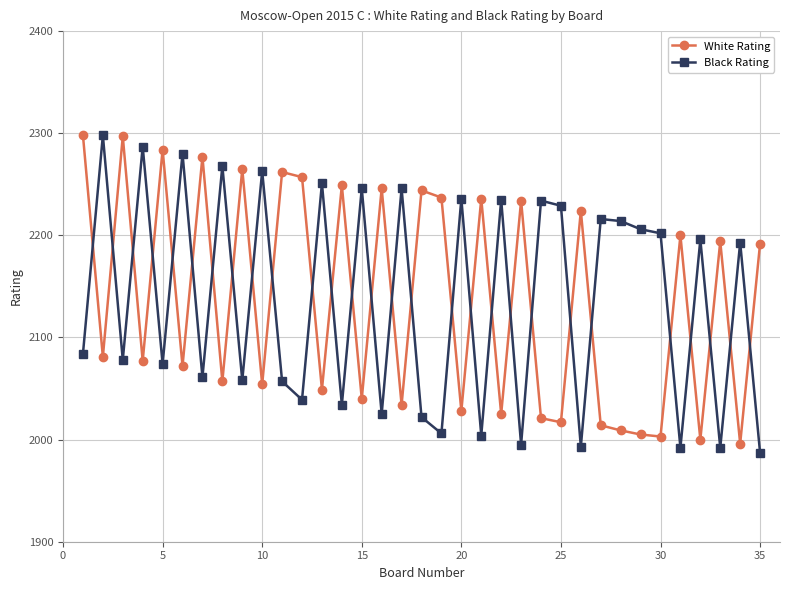

Which series ends up on top after the final intersection of Black Rating and White Rating?

White Rating